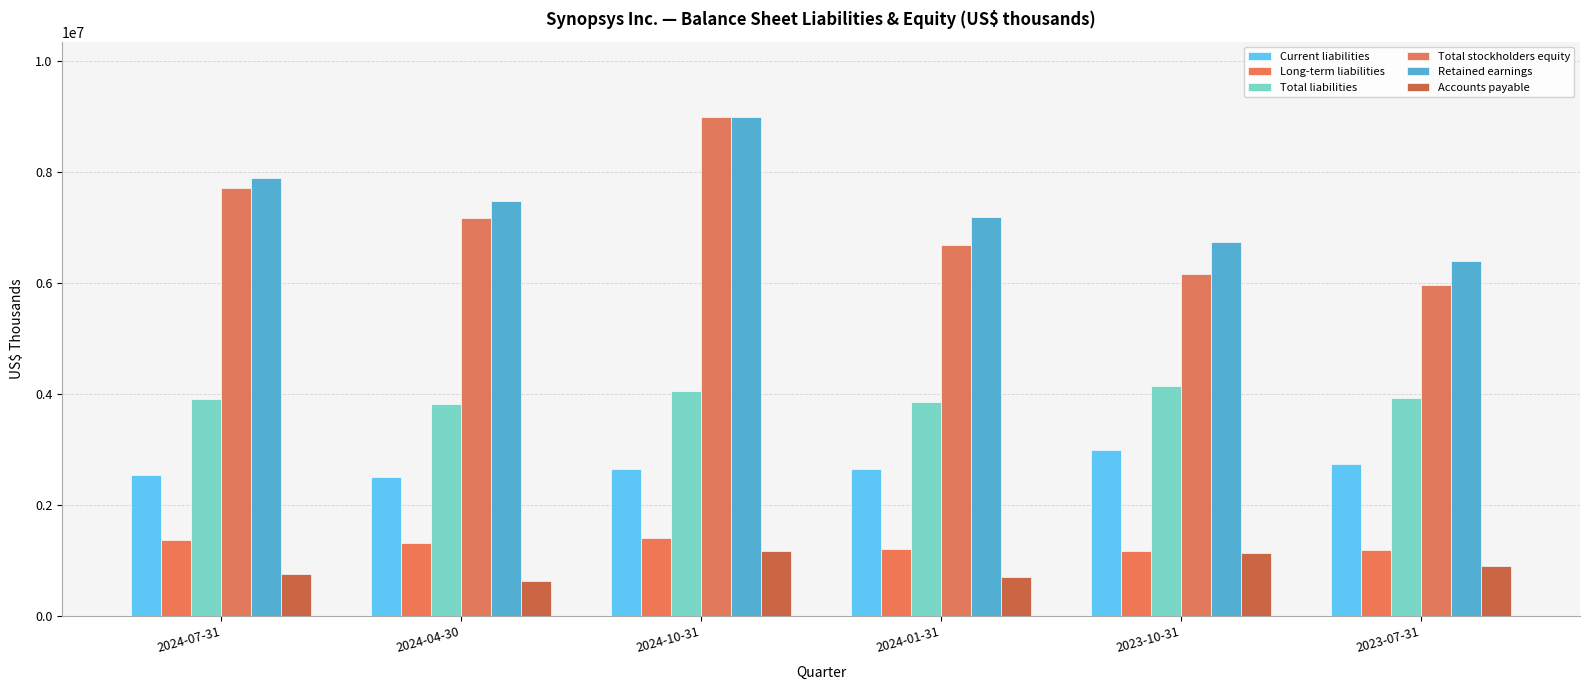

Are the bars horizontal?

No